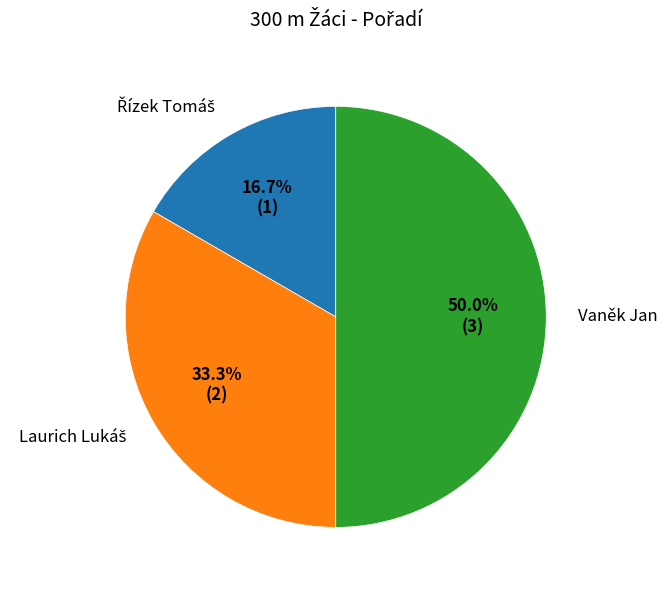

Which slice is the largest?

Vaněk Jan